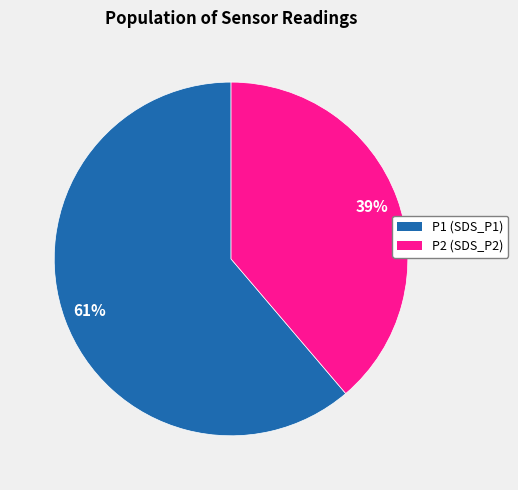

Count the number of slices in the pie.

2